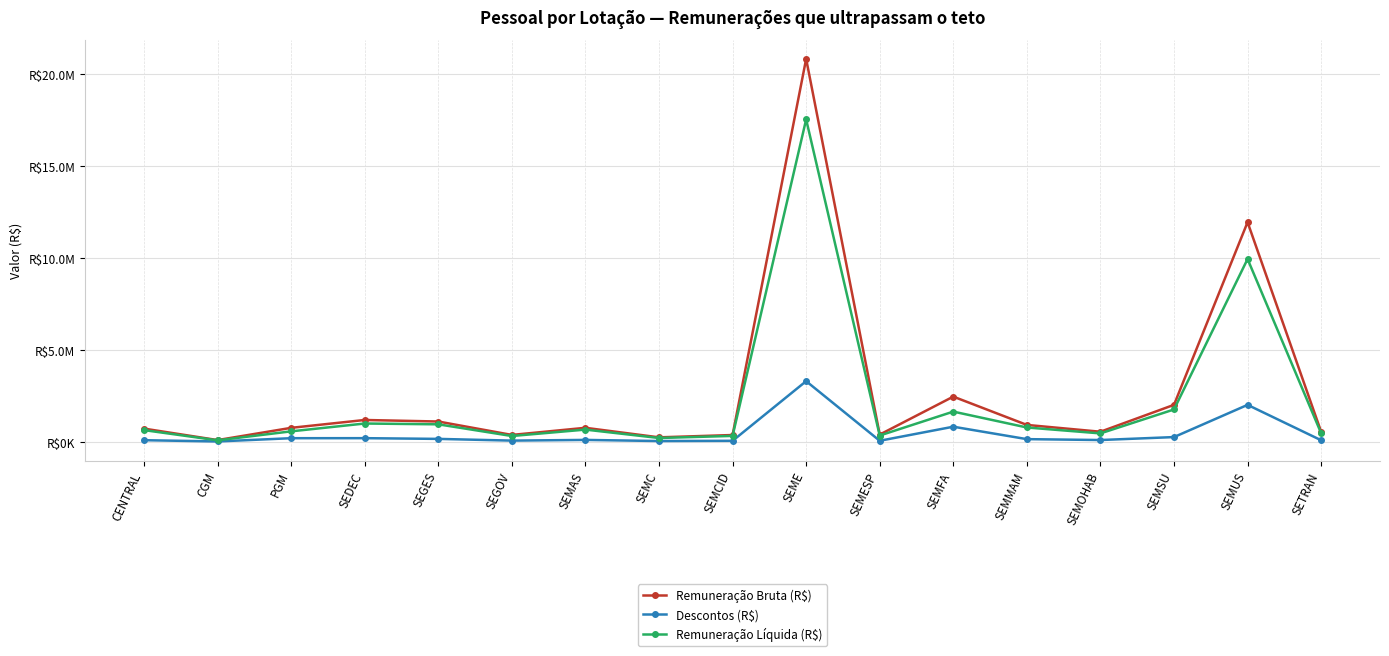

What is the sum of all Descontos (R$) values?

7596316.9